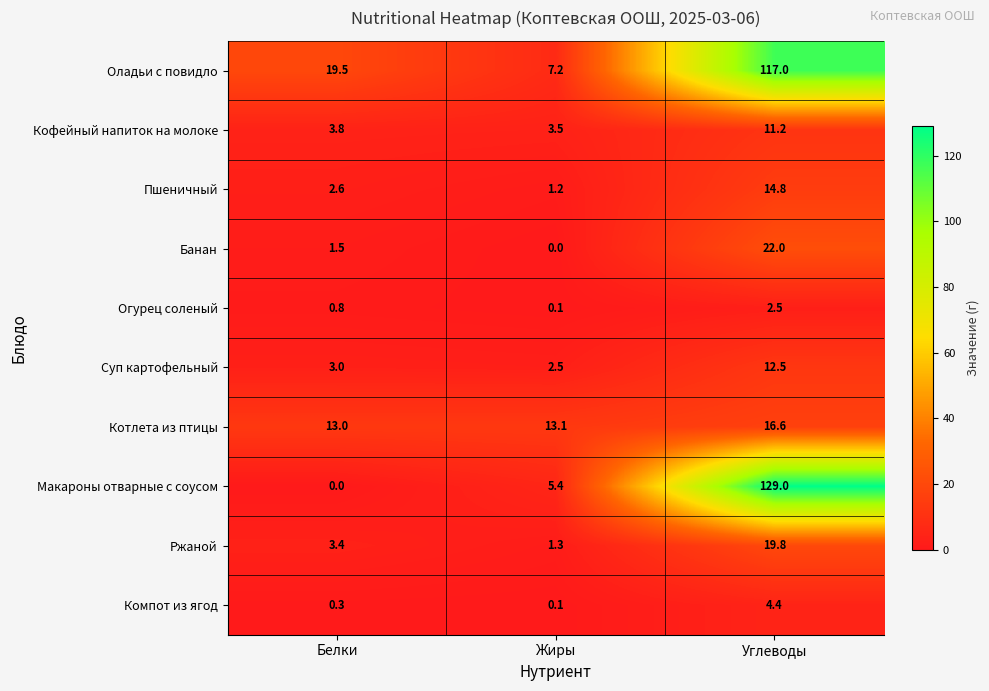

What is the maximum value for Банан?

22.0